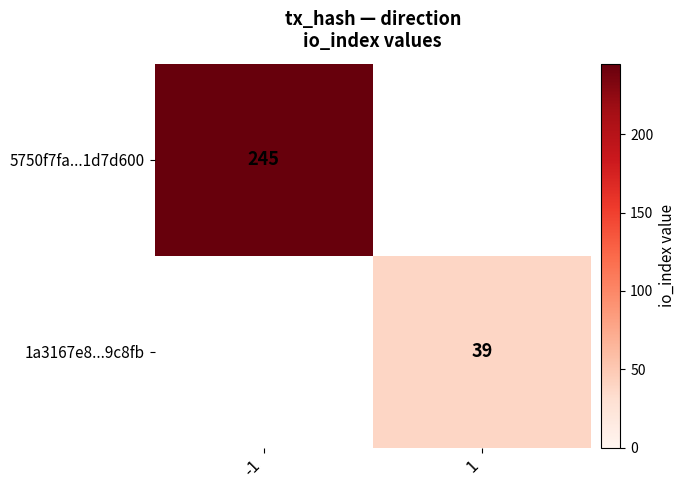

At how many categories does at least one series exceed 116?

1